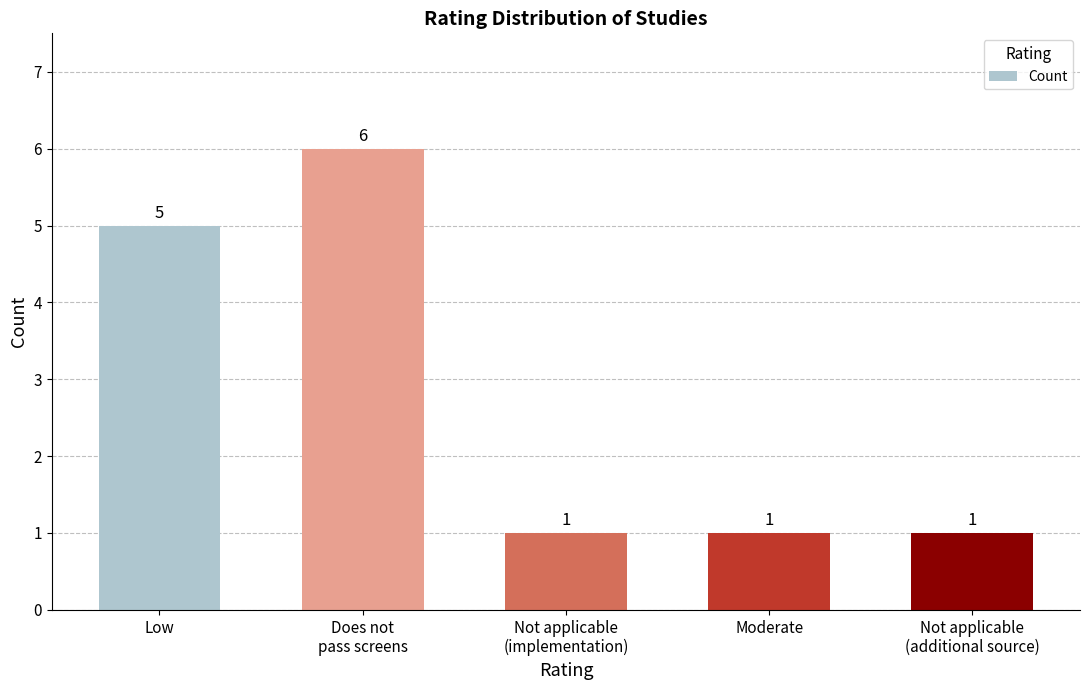

What is the sum of all values?

14